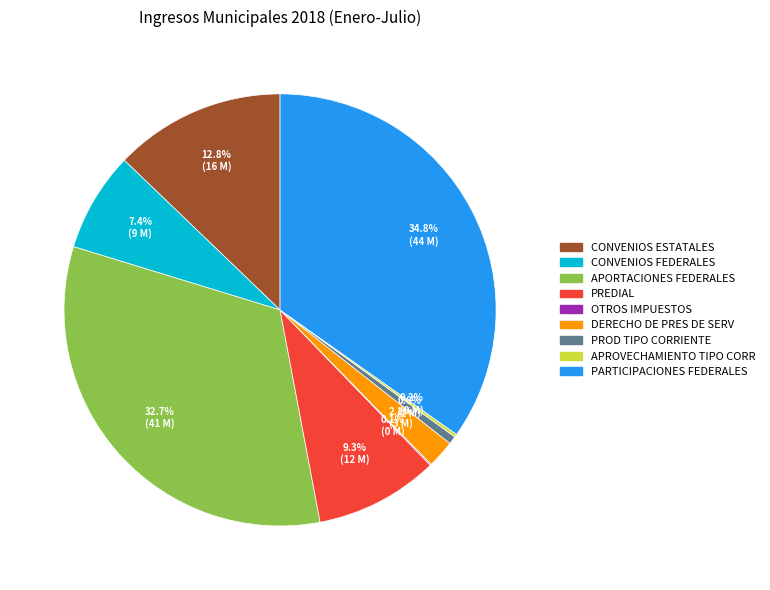

Between APORTACIONES FEDERALES and PARTICIPACIONES FEDERALES, which is larger?

PARTICIPACIONES FEDERALES